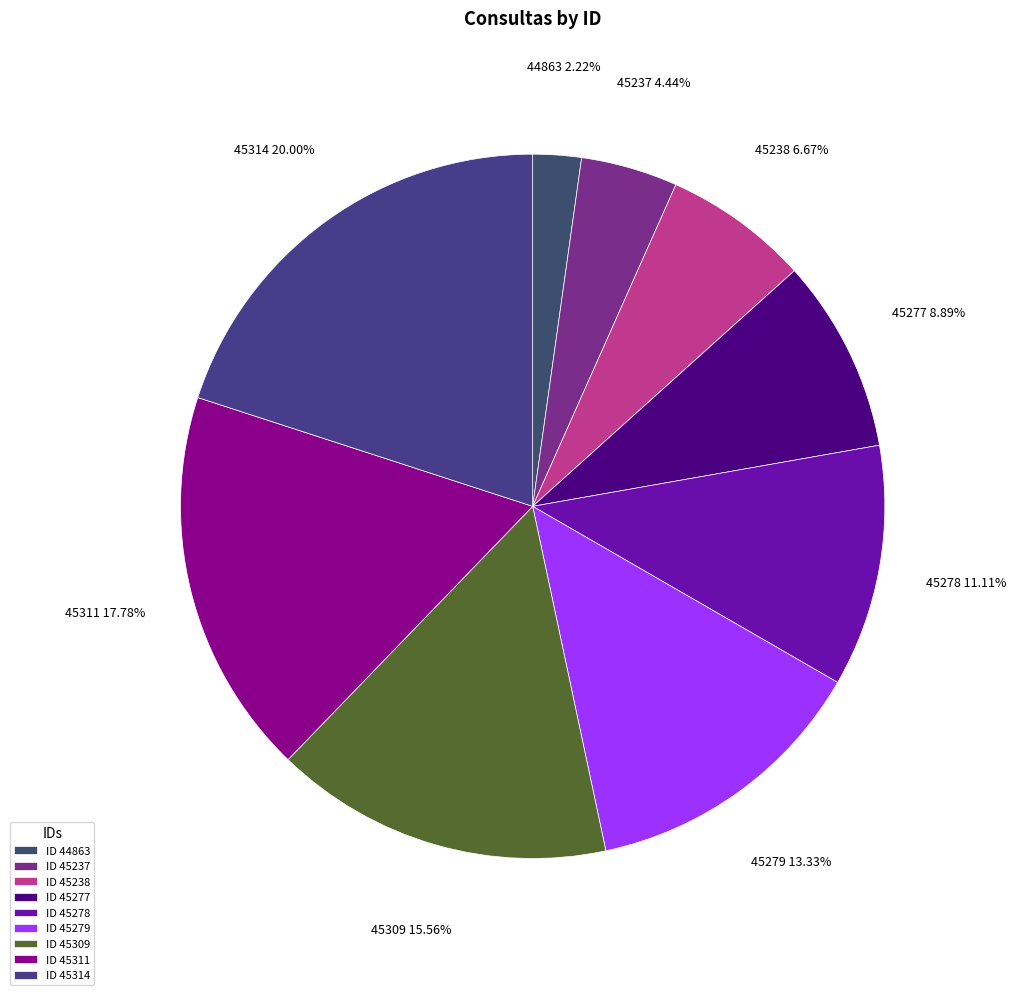

What is the smallest slice in the pie chart?

ID 44863